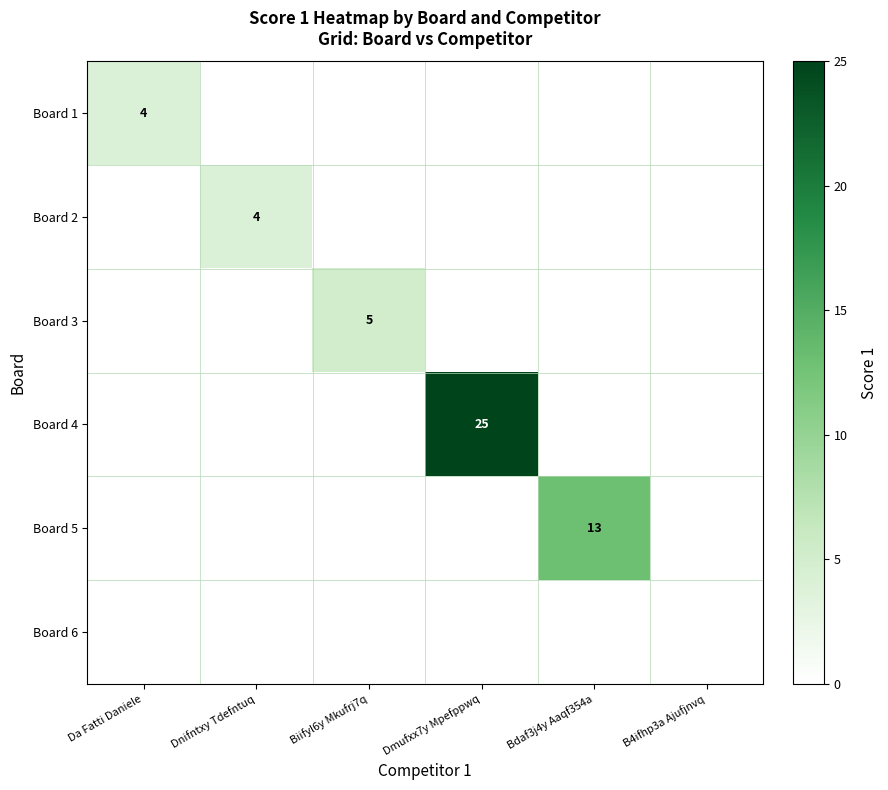

What is the spread (max minus min) of values at Dmufxx7y Mpefppwq?

25